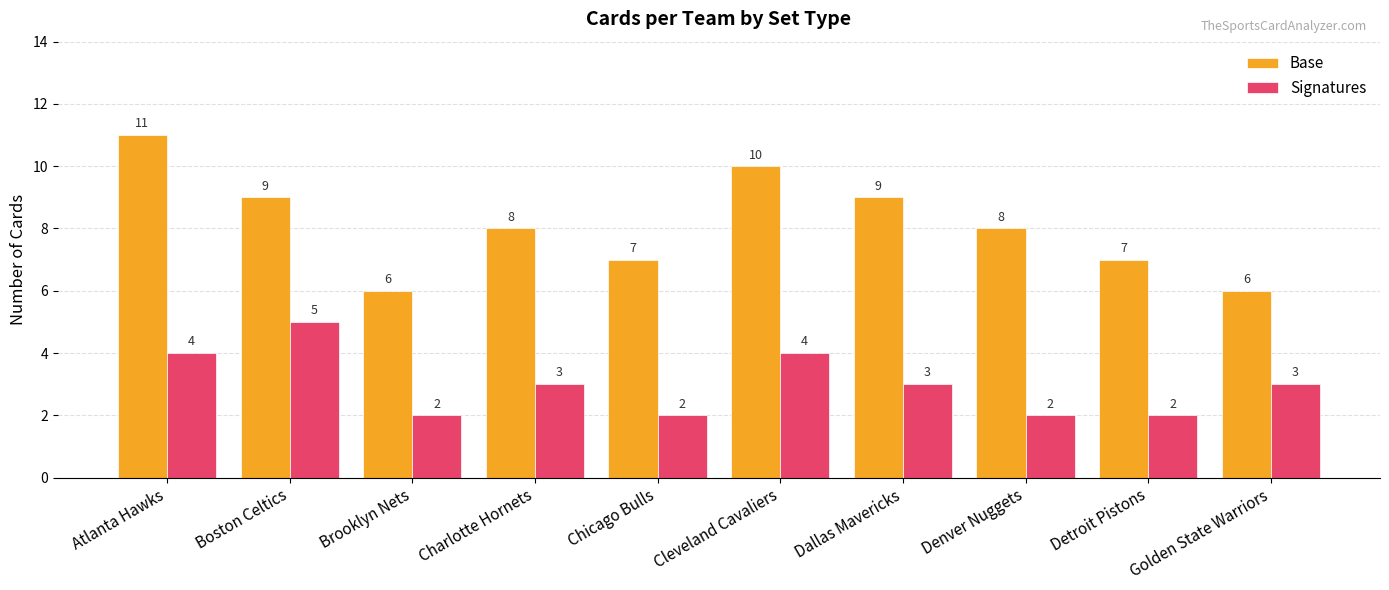

At Dallas Mavericks, list the series in order from smallest to largest.

Signatures, Base